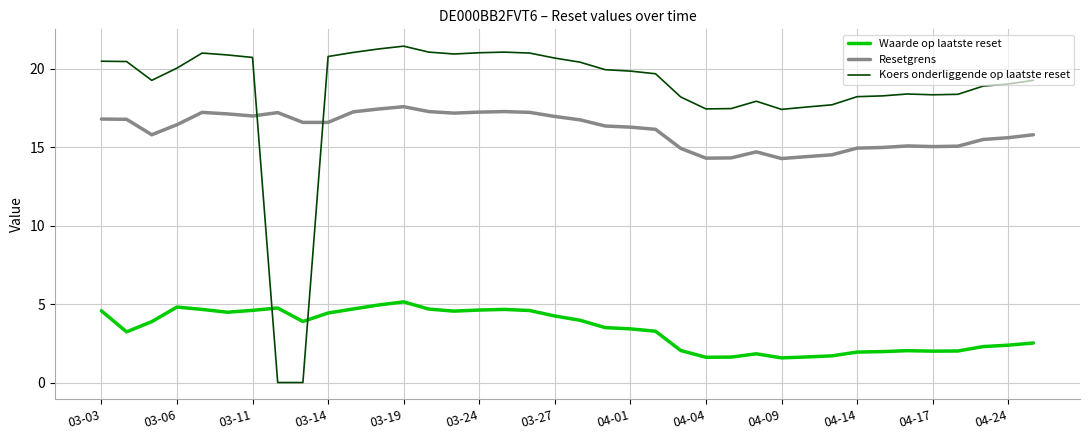

What is the difference between the maximum and minimum values in the Resetgrens series?

3.3